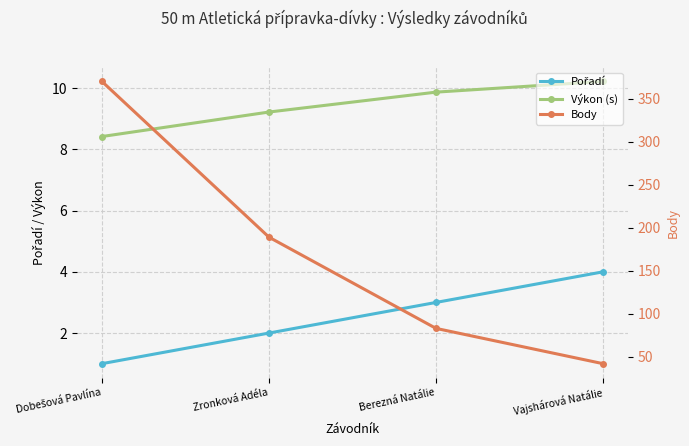

How many Body values are between 83 and 370?

3